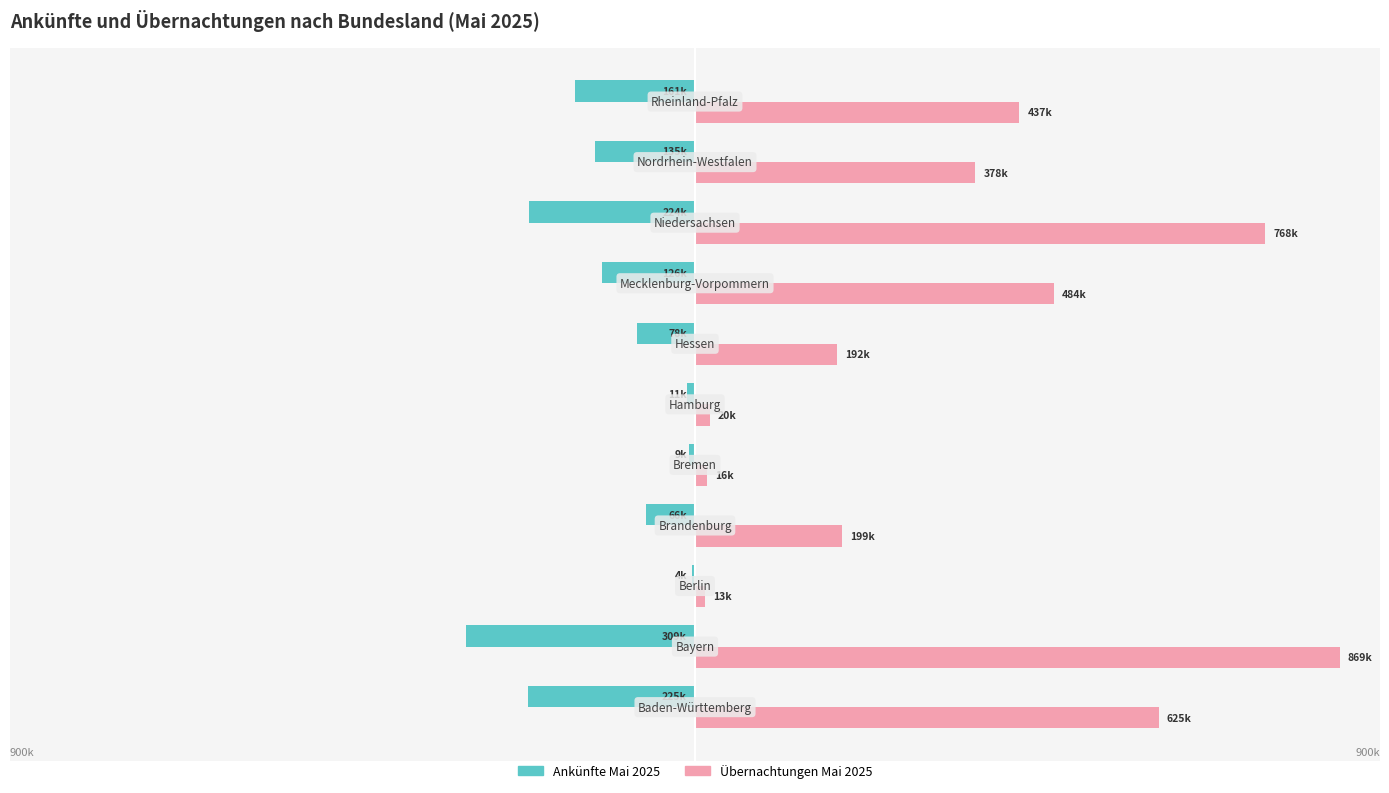

What are all the series names shown in the legend?

Ankünfte Mai 2025, Übernachtungen Mai 2025